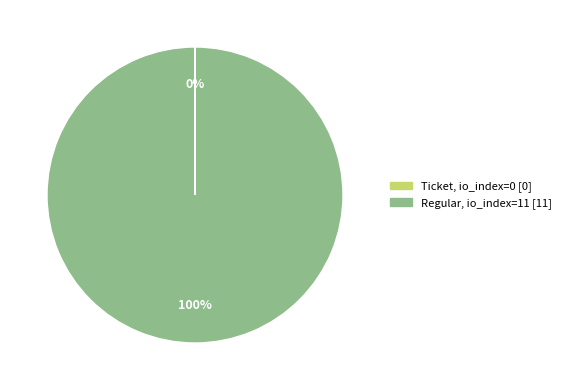

To the nearest percent, what is the average slice percentage?

50%